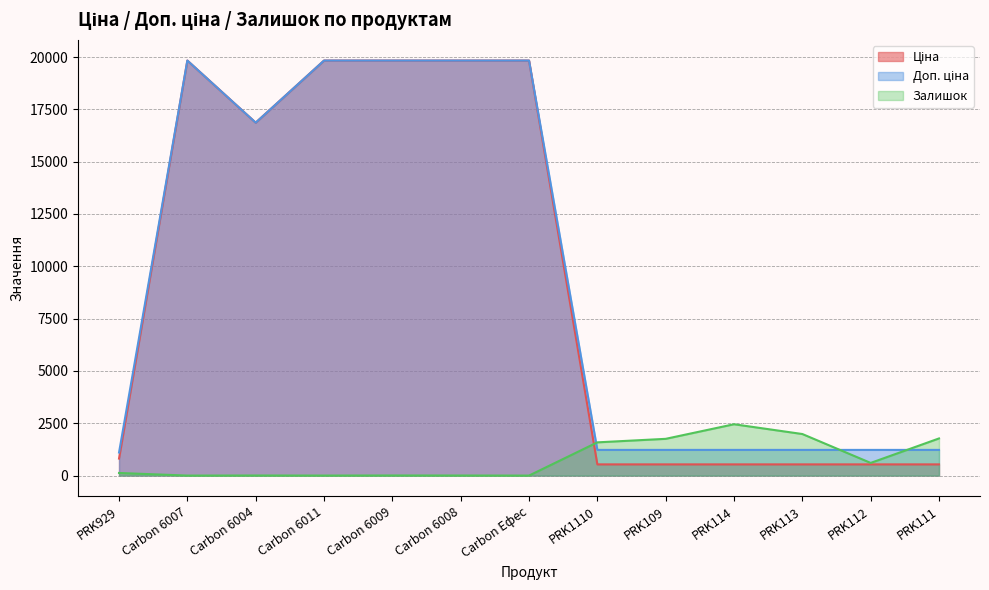

What is the sum of the Доп. ціна values at PRK1110 and Carbon 6004?

18090.3